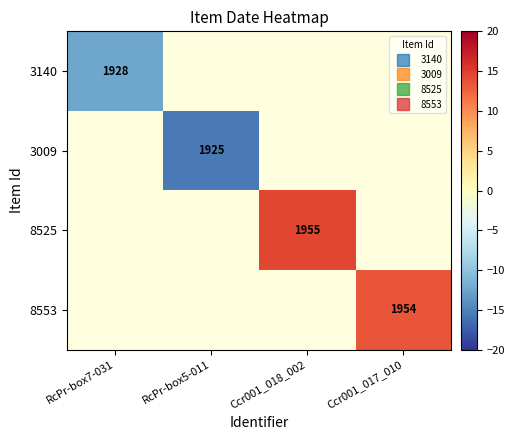

At how many categories does at least one series exceed 3?

2